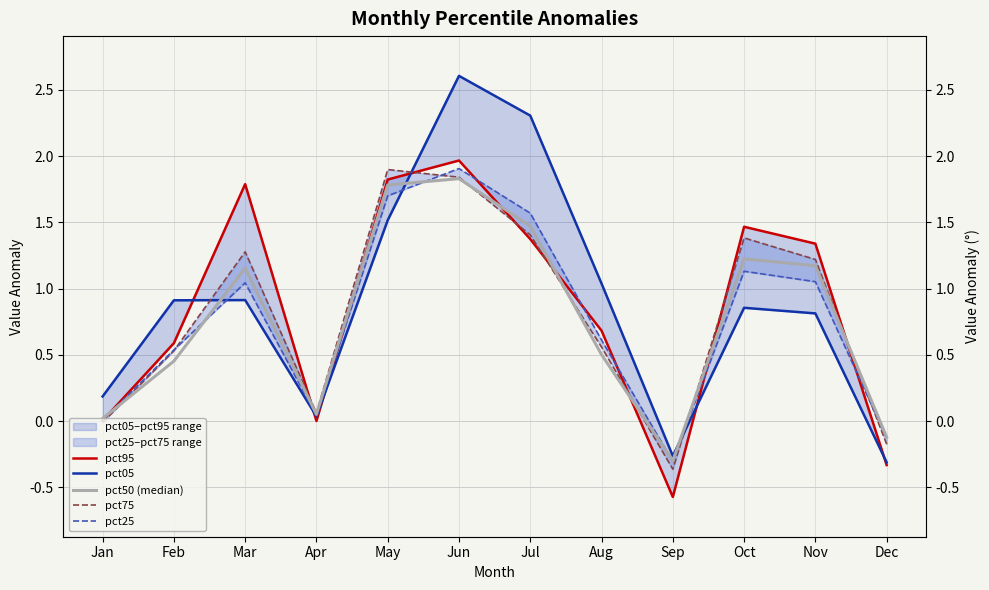

Rank the series at Aug from lowest to highest value.

pct50 (median), pct75, pct25, pct95, pct05